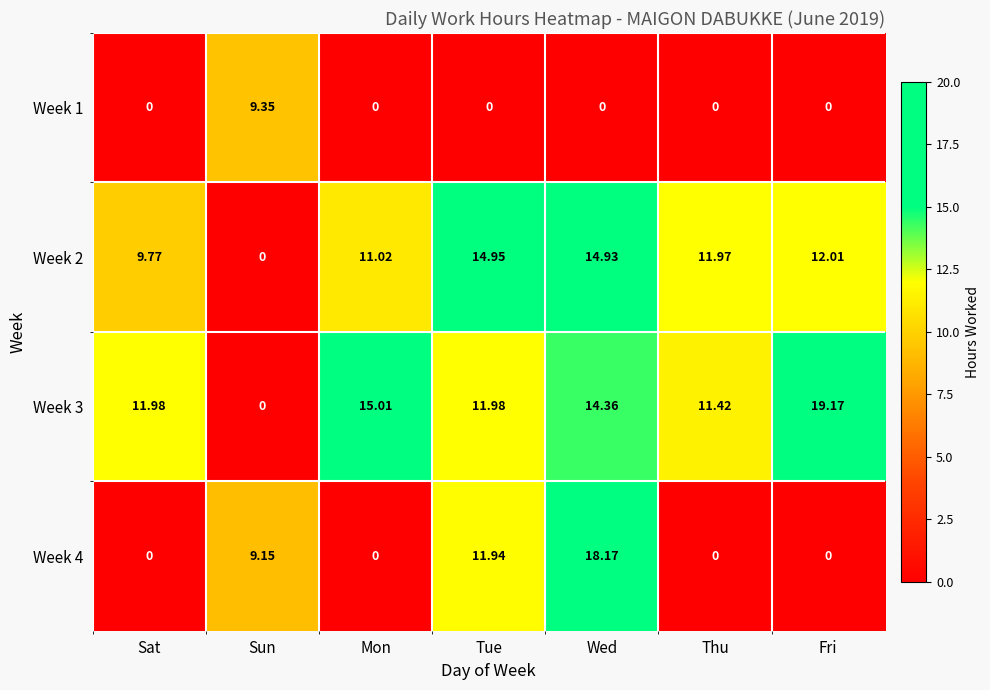

At which category does the chart reach its peak across all series?

Fri